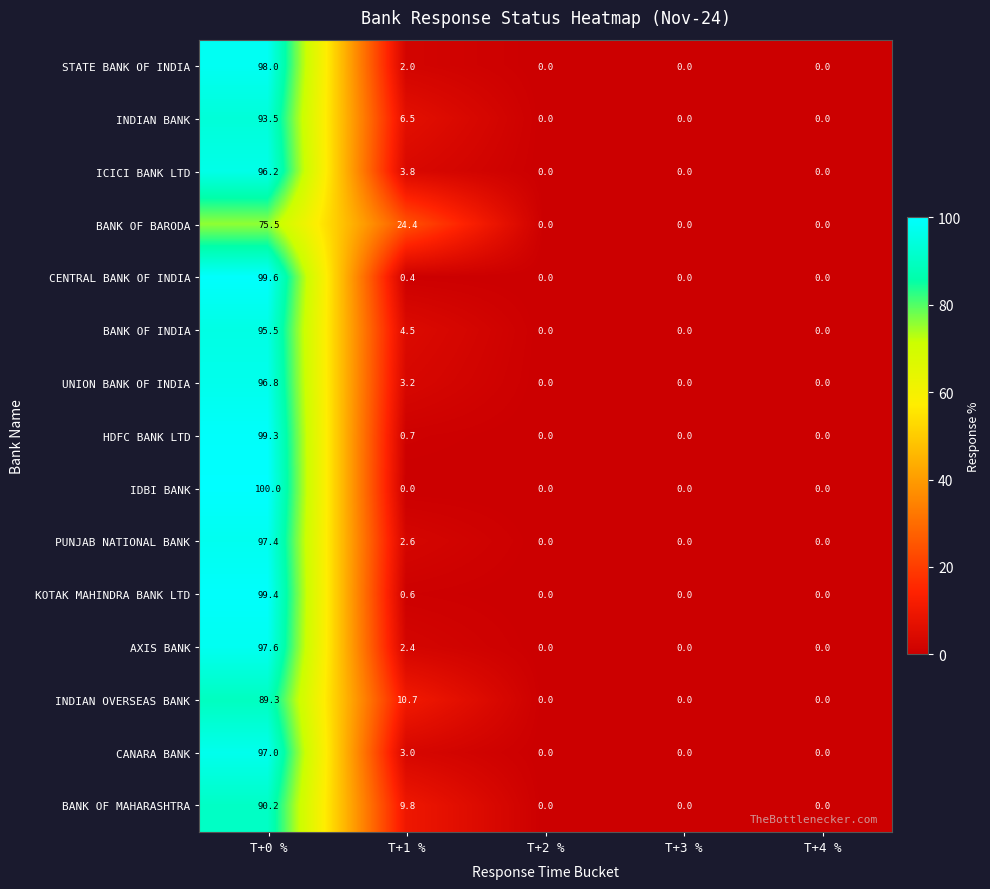

How many series are shown in this chart?

15